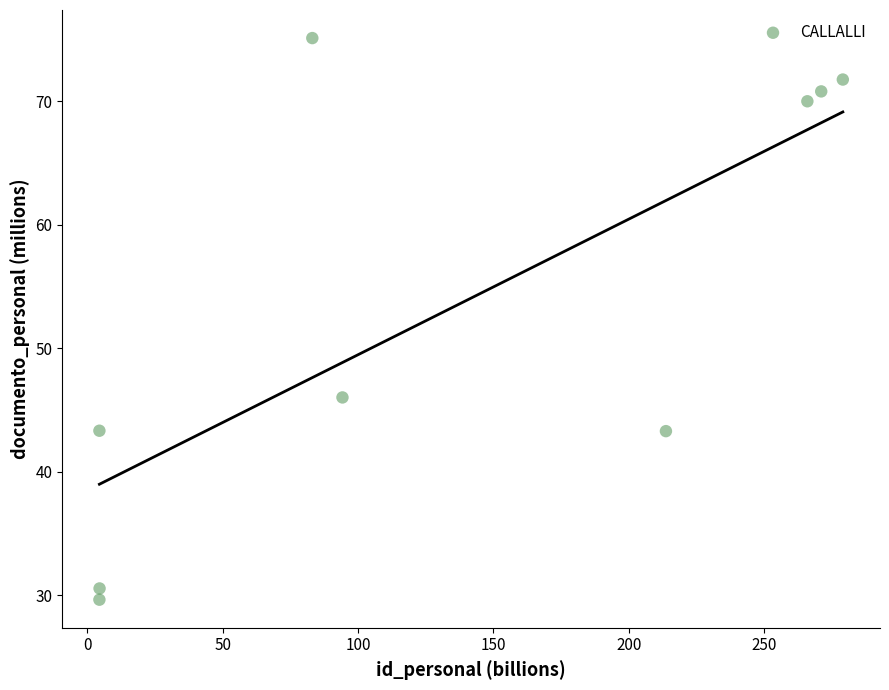

What Y value in the scatter plot is closest to 52?

46.0